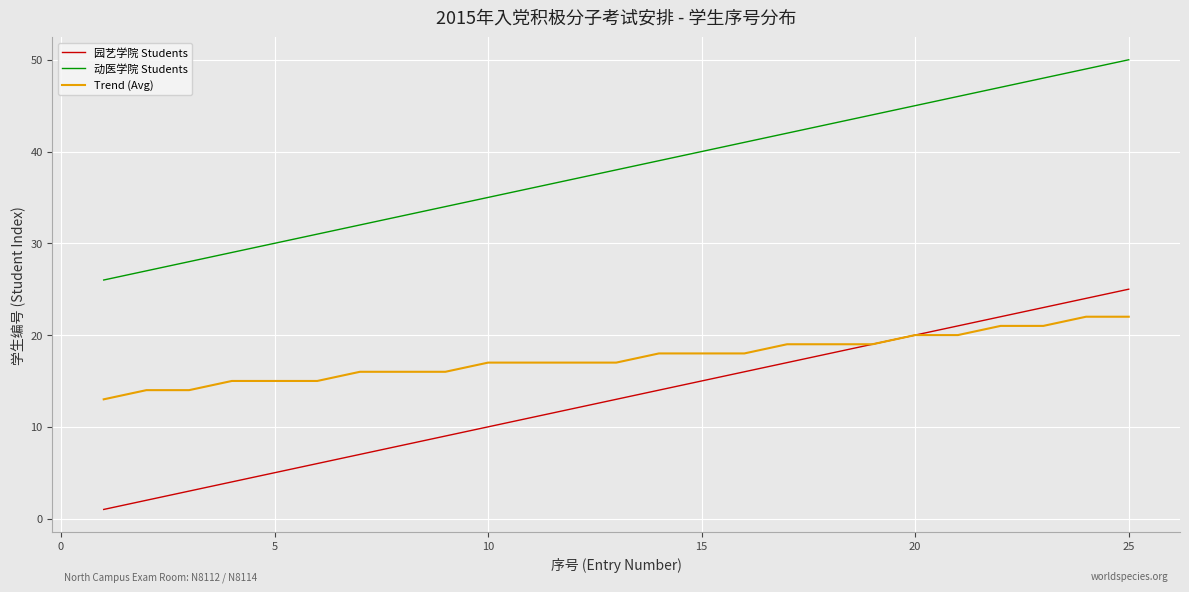

Does the chart display data point markers on the line(s)?

No